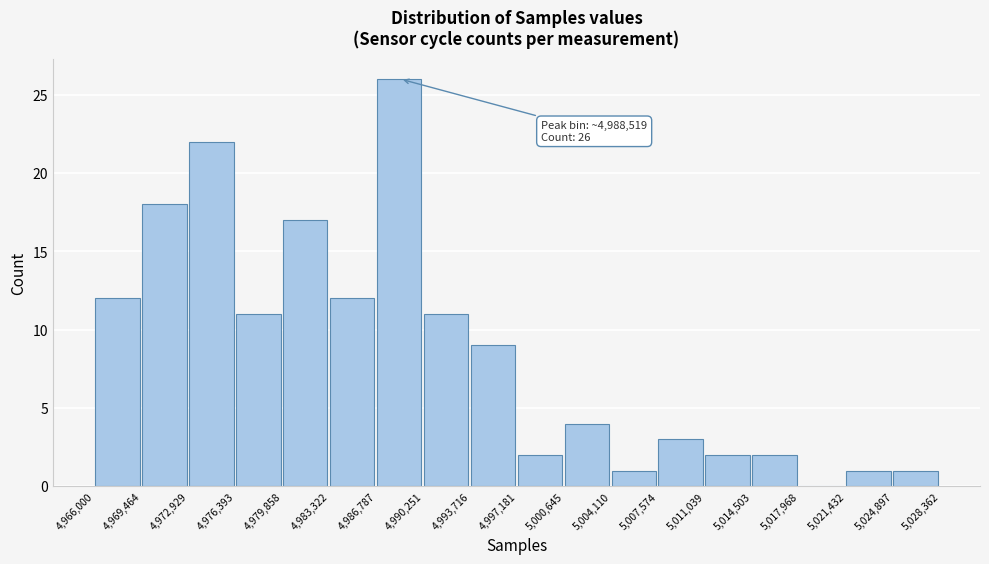

Which range on the x-axis has the tallest bar?

4,986,787 to 4,990,251